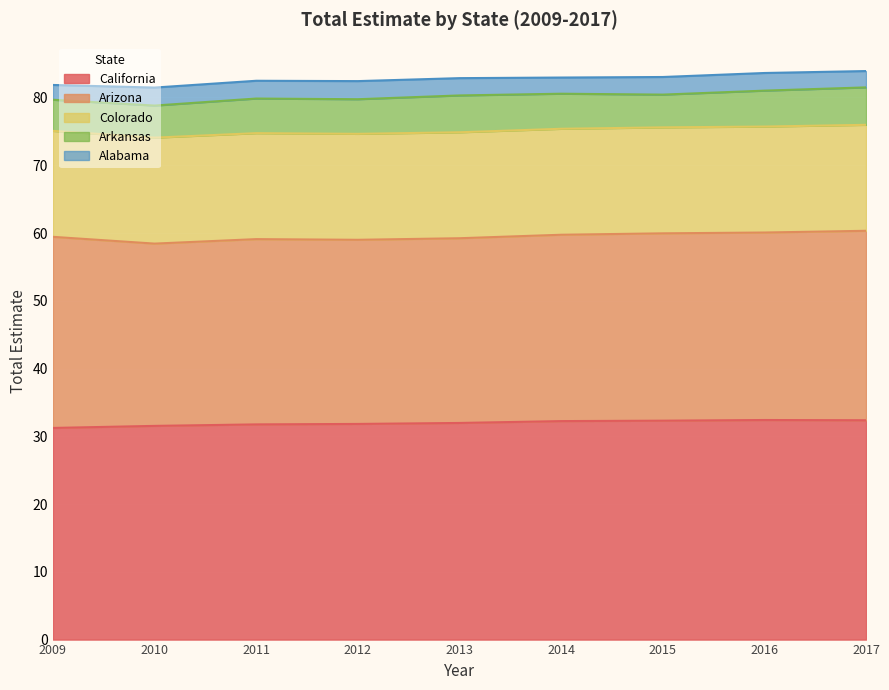

True or false: Alabama and Arkansas cross at least once.

False